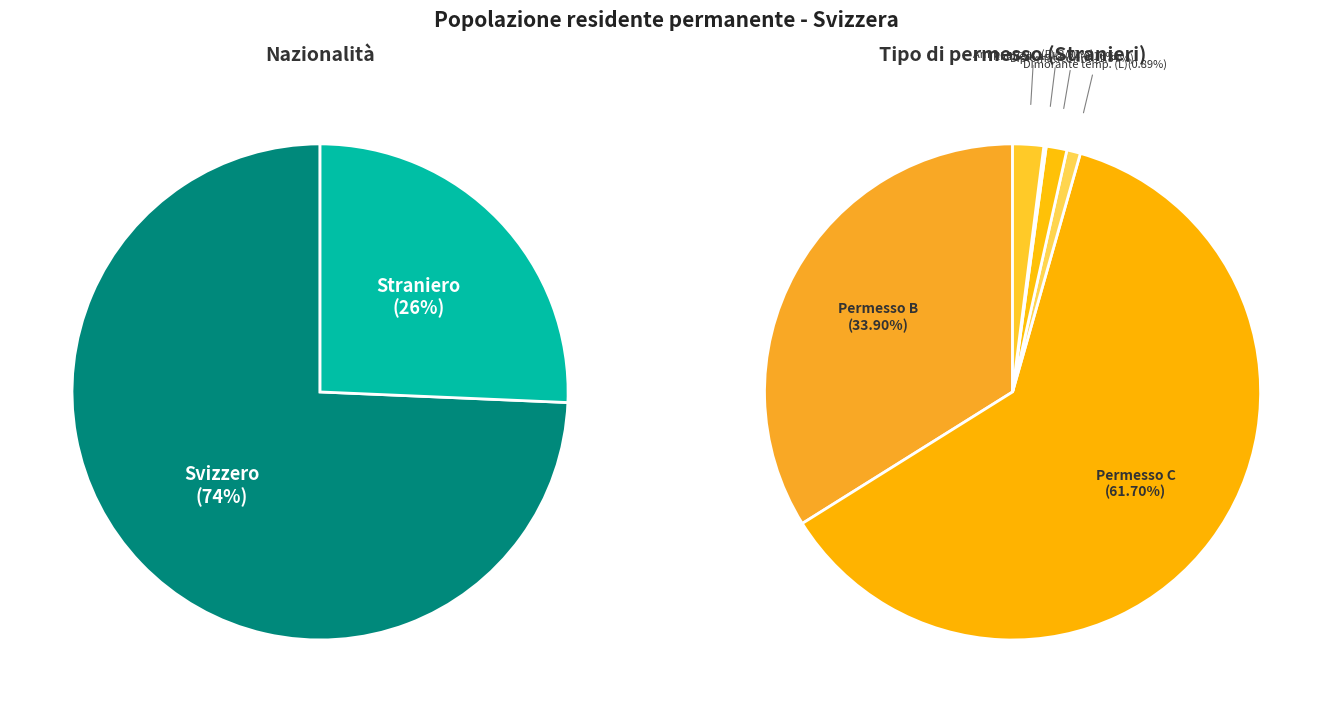

What is the majority slice?

Svizzero